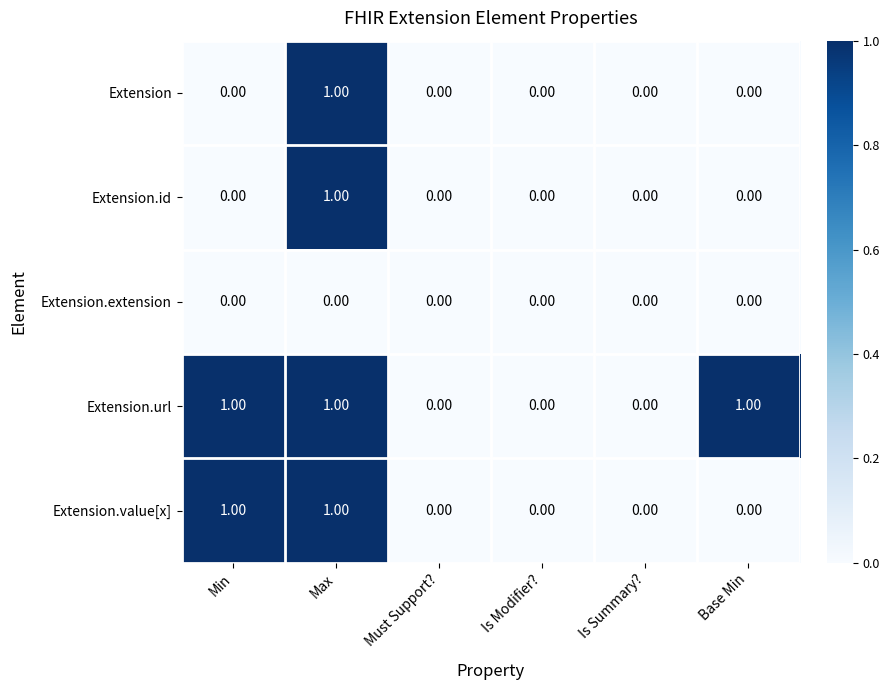

How many data points in Extension are above 0?

1